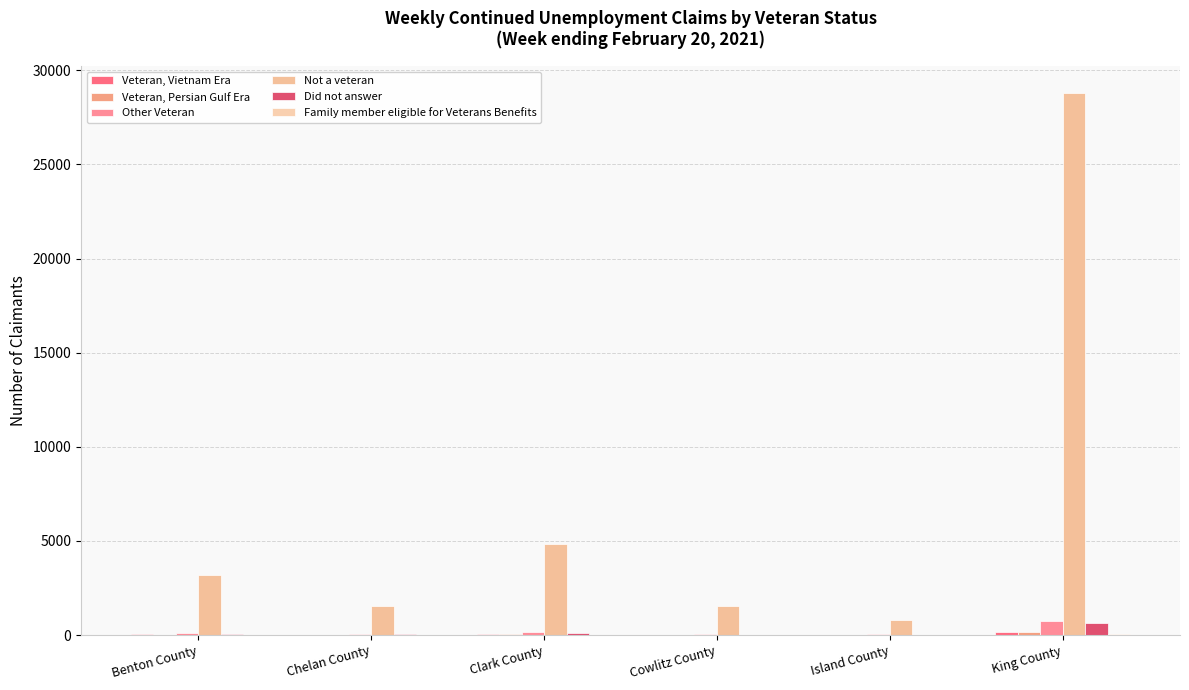

How many groups of bars are there?

6